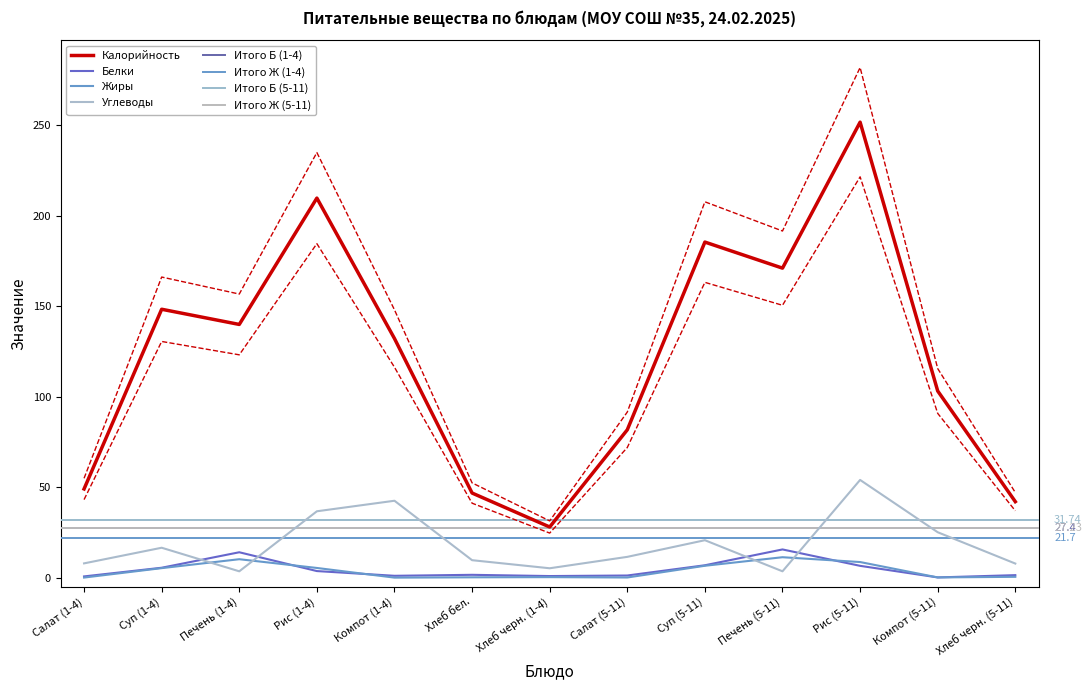

True or false: Жиры and Белки intersect in this chart.

True